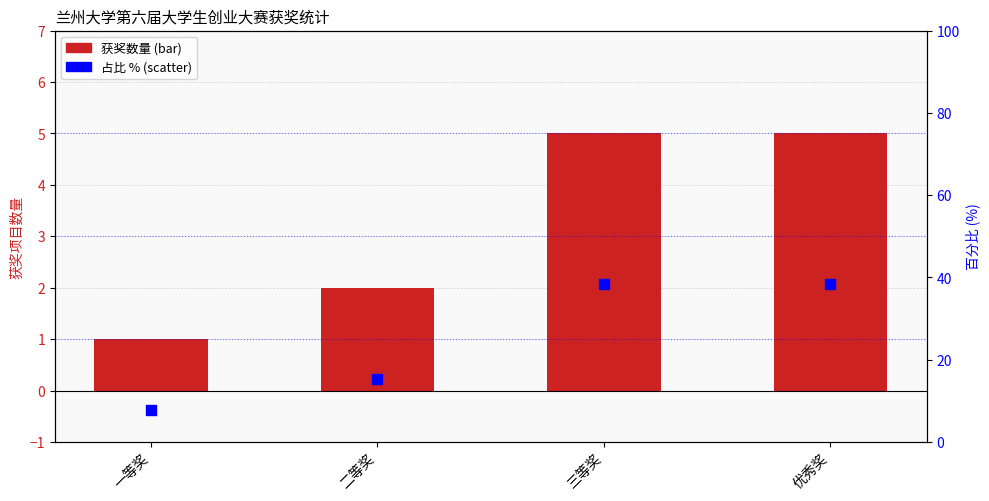

Is the value of 百分比 (%) at 二等奖 greater than the value of 获奖数量 at 一等奖?

Yes